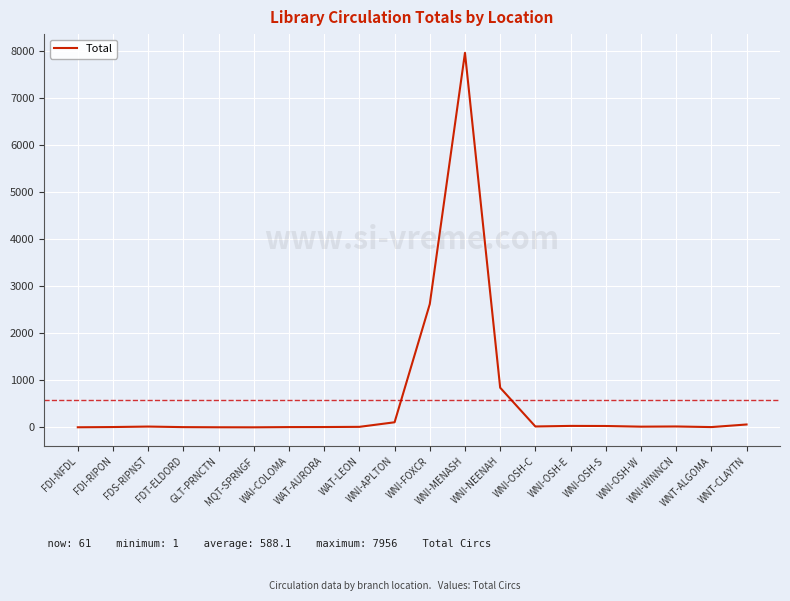

What is the maximum value shown in the chart?

7956